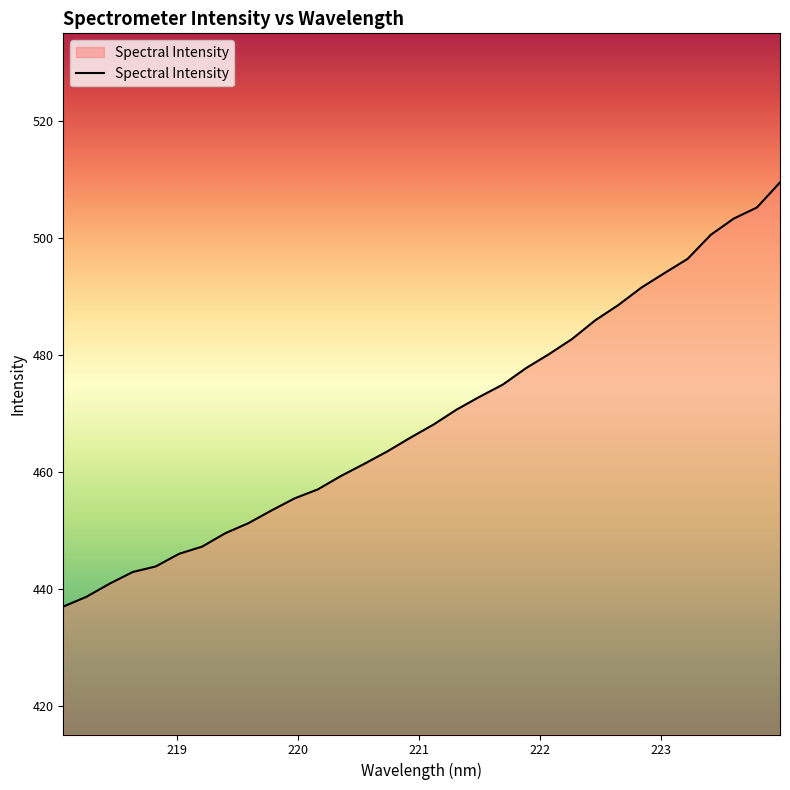

What is the minimum value shown in the chart?

437.0